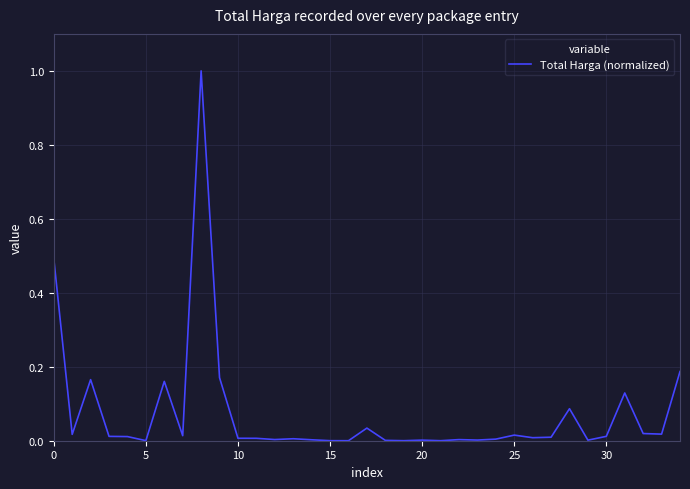

What is the difference between the maximum and minimum values?

1.0